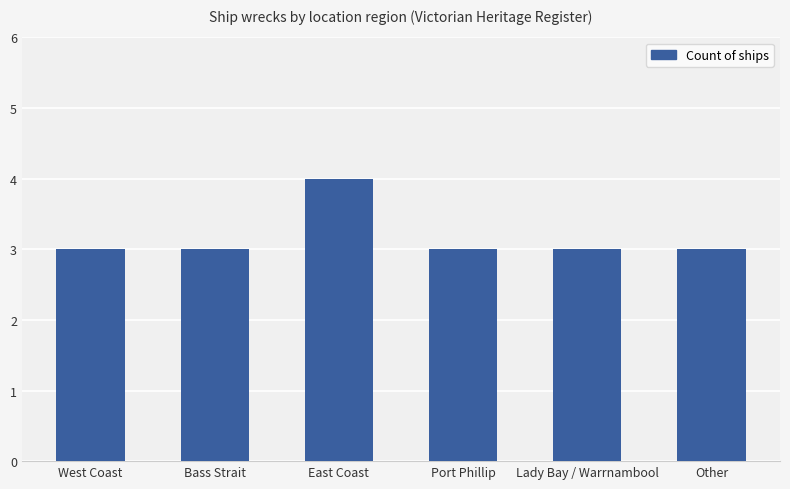

How many bars are there in total?

6